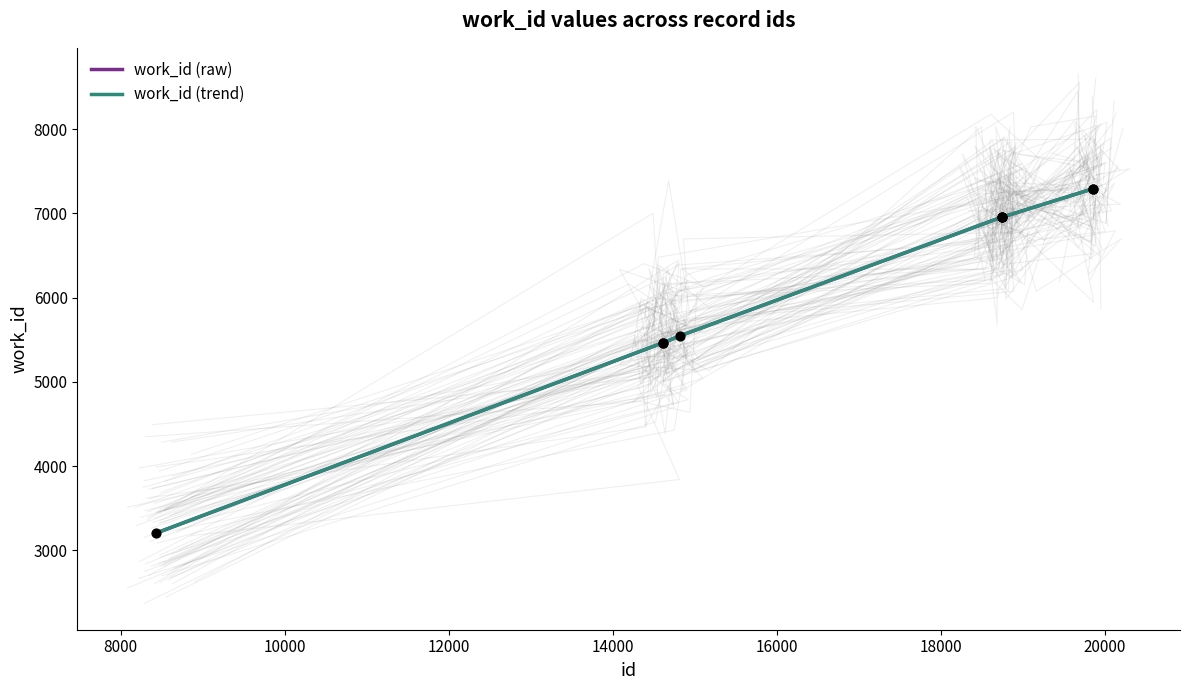

Which series has the largest total across all categories?

work_id (raw)